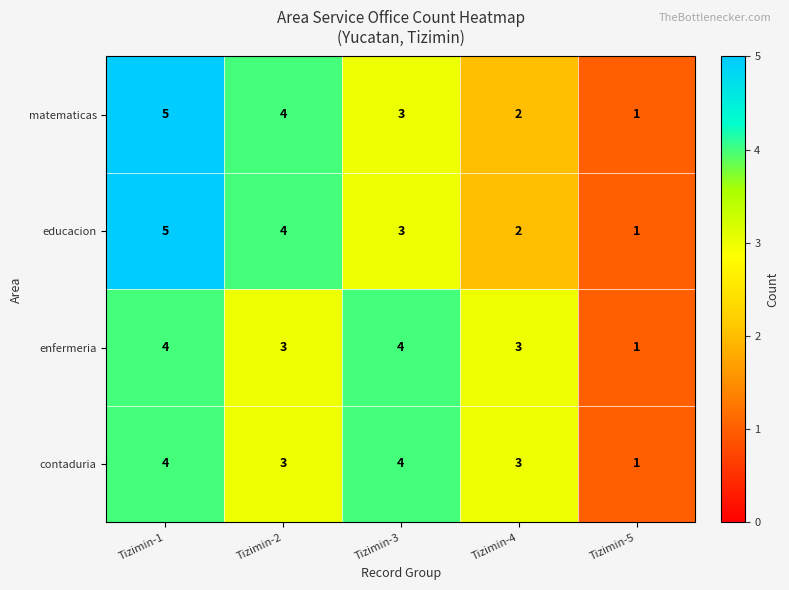

What is the difference between the matematicas values at Tizimin-5 and Tizimin-1?

4